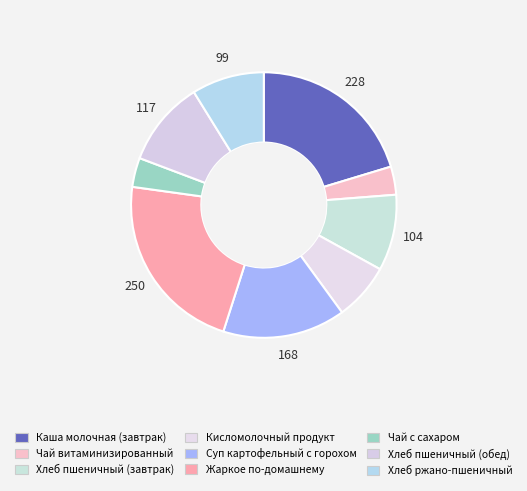

How many slices are in this pie chart?

9